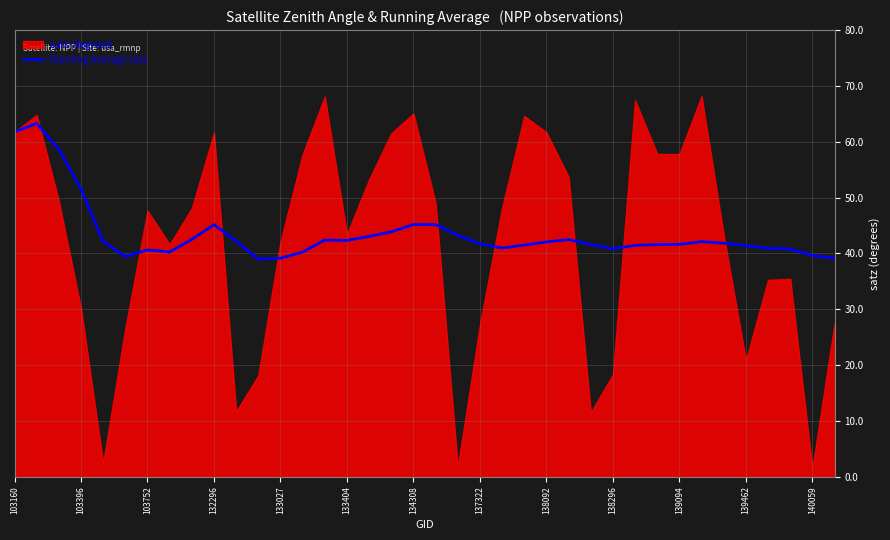

What is the difference between the maximum and minimum values?

24.3